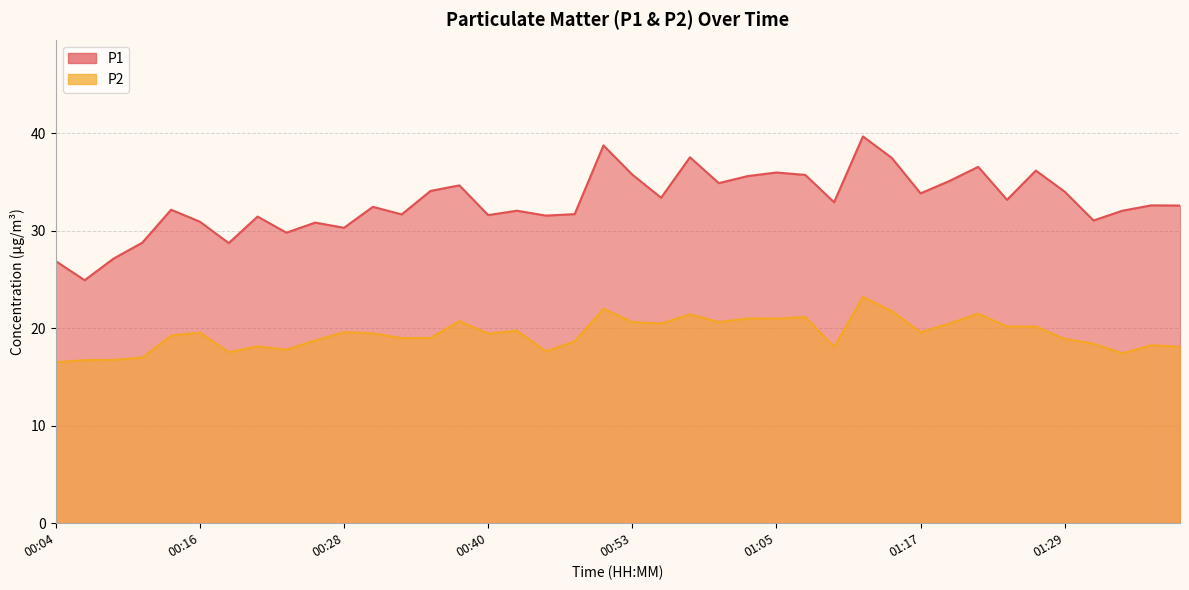

Which has a higher value, 01:00 or 00:11?

01:00